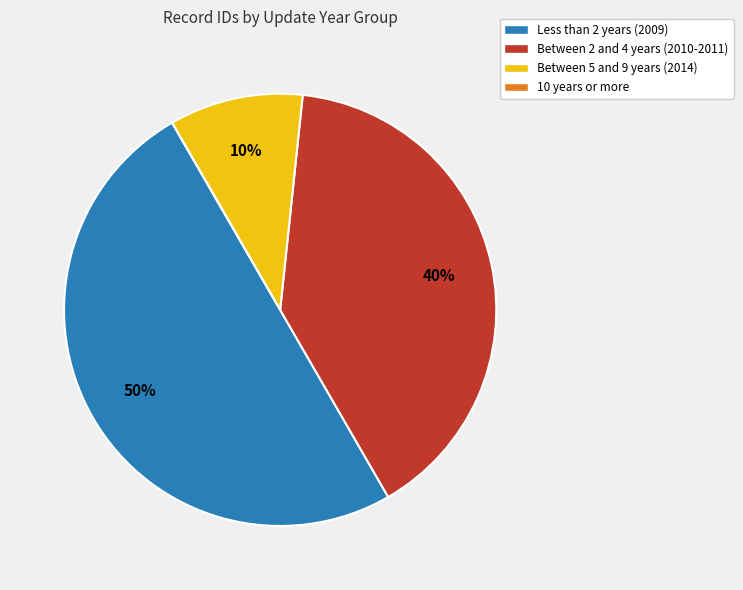

The Between 5 and 9 years (2014) slice represents 1% of the pie. True or false?

False